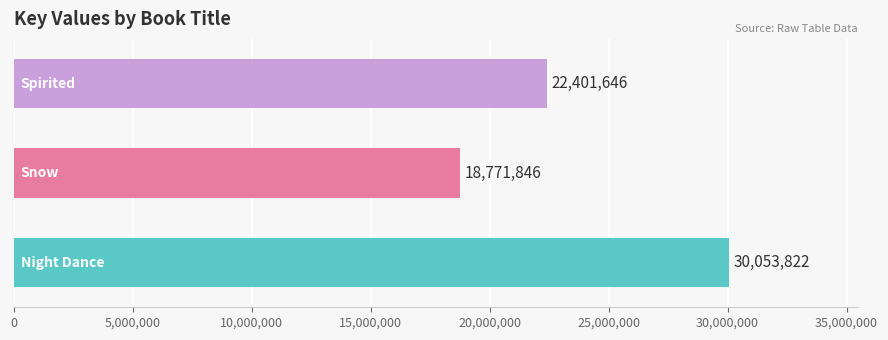

What is the difference between the maximum and minimum values?

11281976